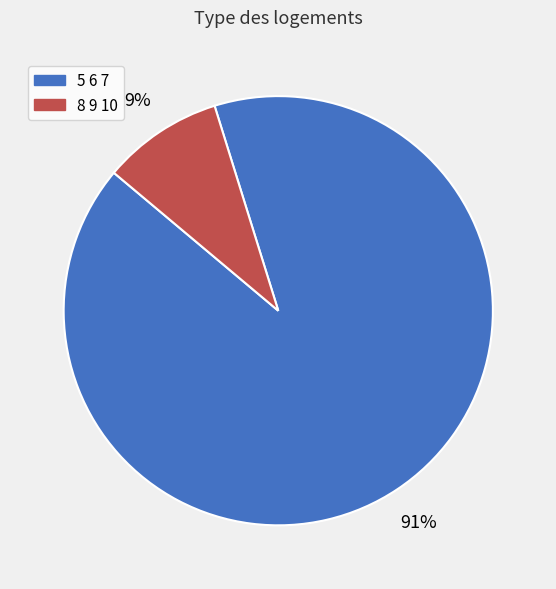

Approximately how many times larger is the value at 8 9 10 compared to 5 6 7?

0.1